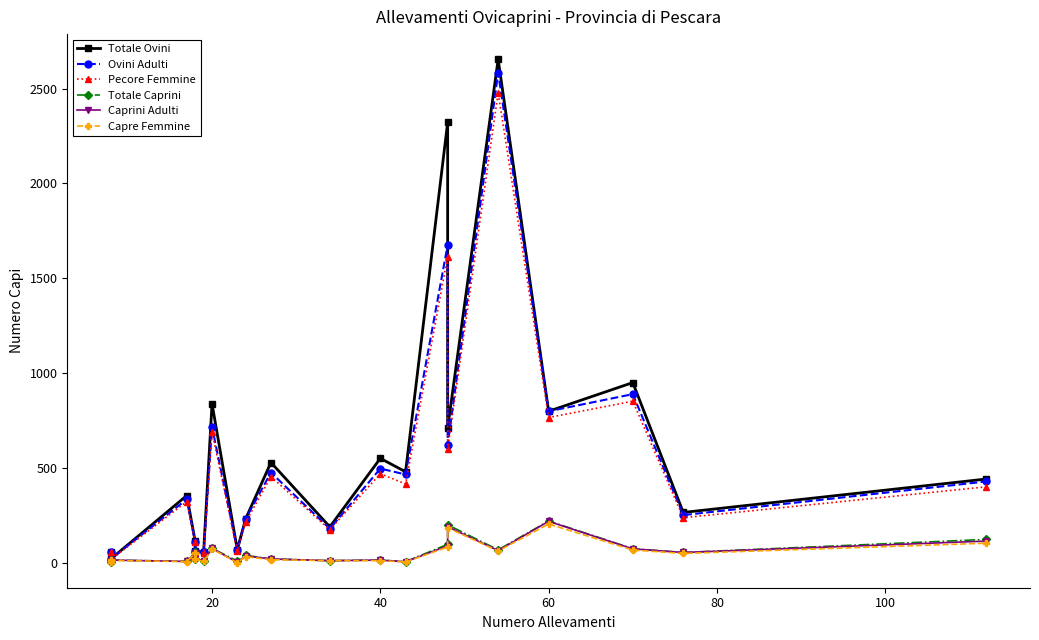

True or false: Totale Ovini and Totale Caprini intersect in this chart.

False